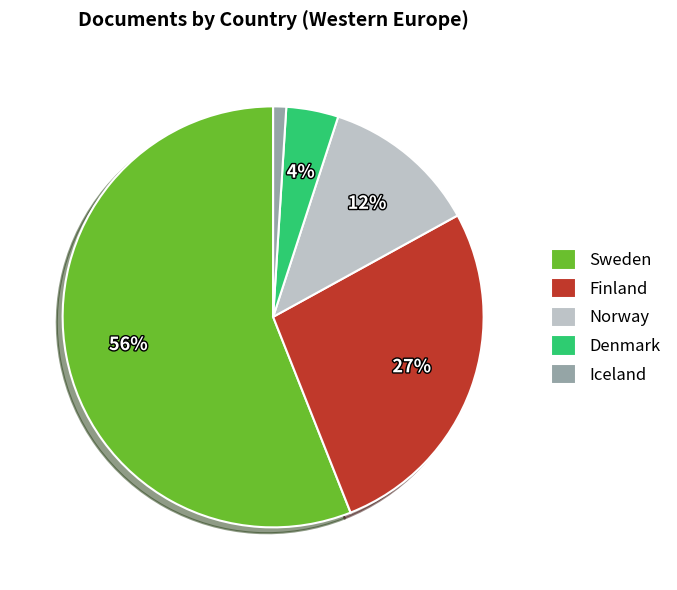

To the nearest percent, what is the difference between the Denmark and Finland slice percentages?

23%